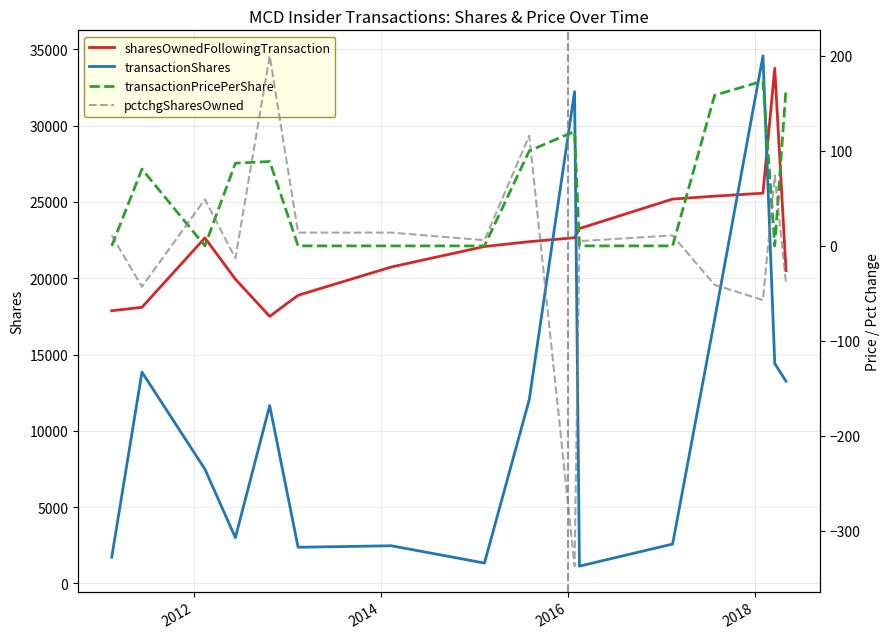

True or false: sharesOwnedFollowingTransaction and transactionShares intersect in this chart.

True